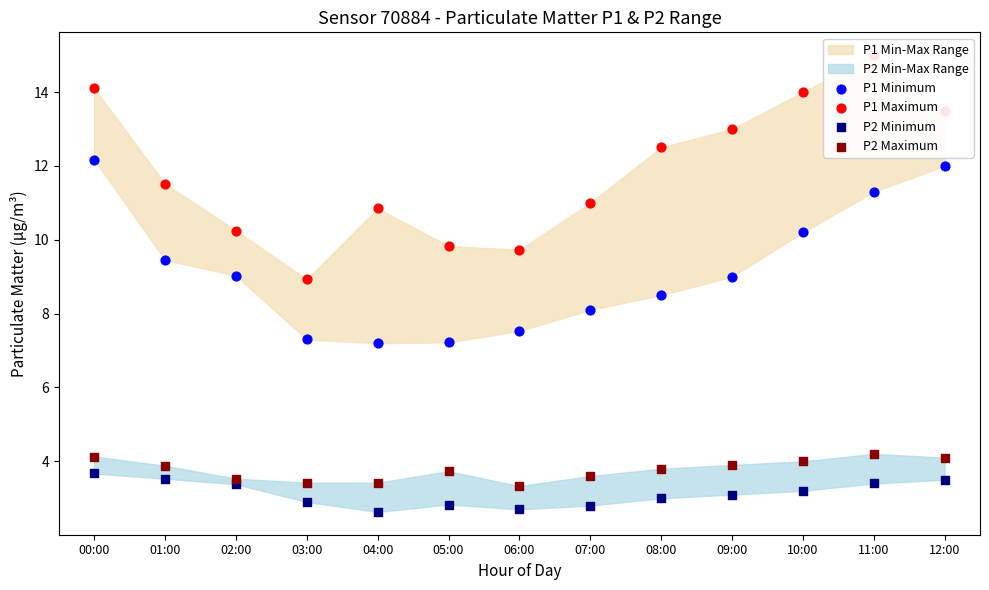

What is the total value across all series at 07:00?

25.5